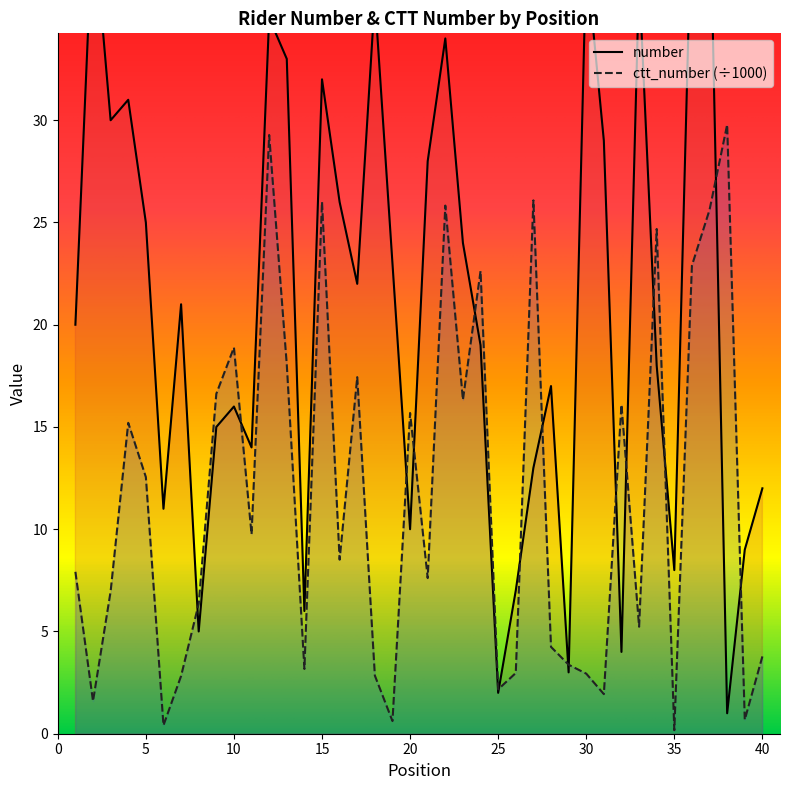

How many data points in ctt_number are above 8?

20